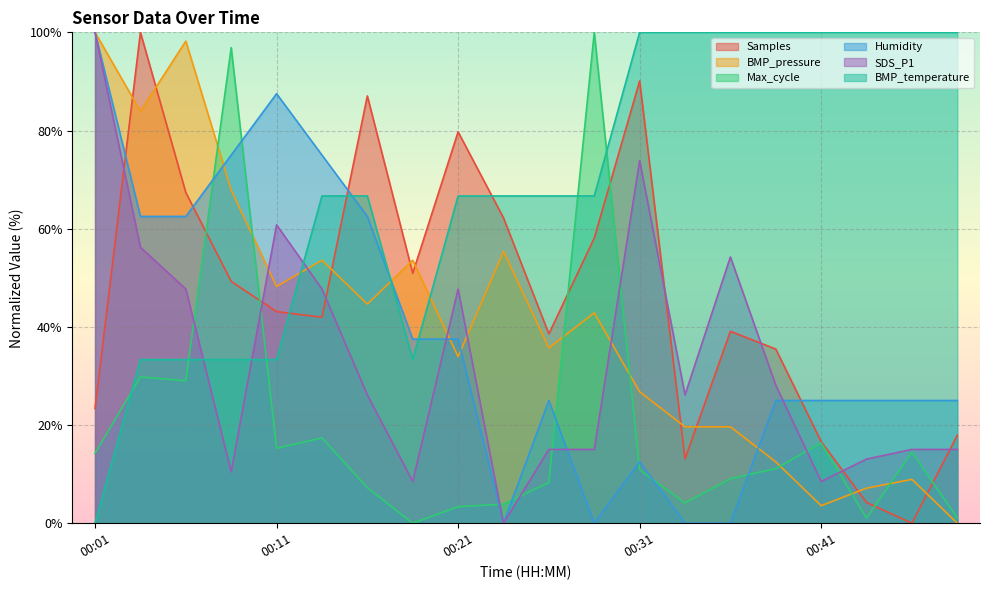

What is the highest value of the Samples series?

100.0